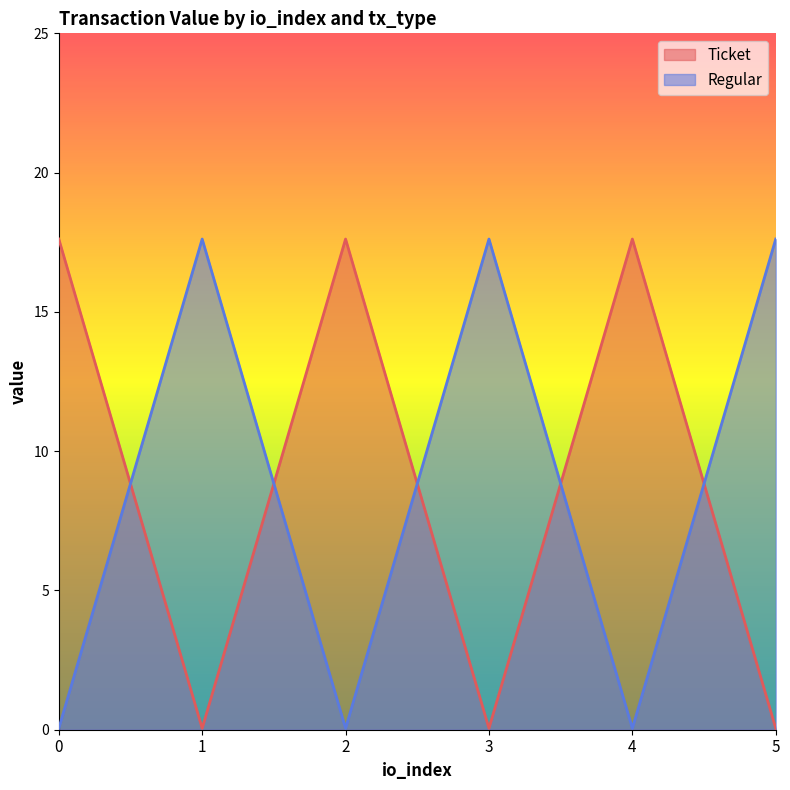

How many series are shown in this chart?

2